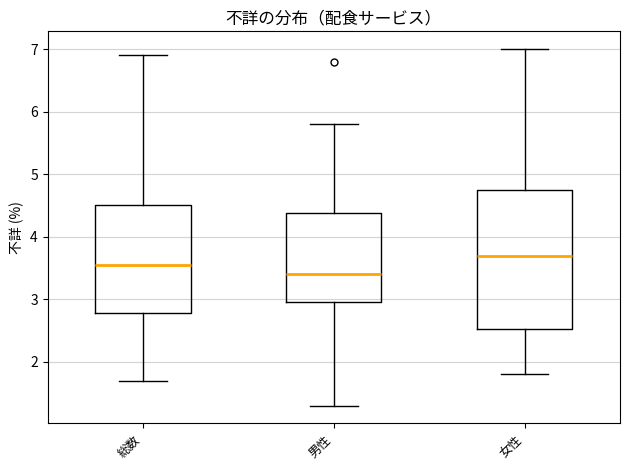

Reading left to right, read every box against the y-axis: the position of its median line, the range the box covers, and the ends of its whiskers. The values are not printed on the chart, so give them approximately, as read against the axis.

総数: median 3.6, box 2.8 to 4.5, whiskers 1.7 to 6.9
男性: median 3.4, box 3.0 to 4.4, whiskers 1.3 to 5.8
女性: median 3.7, box 2.5 to 4.8, whiskers 1.8 to 7.0